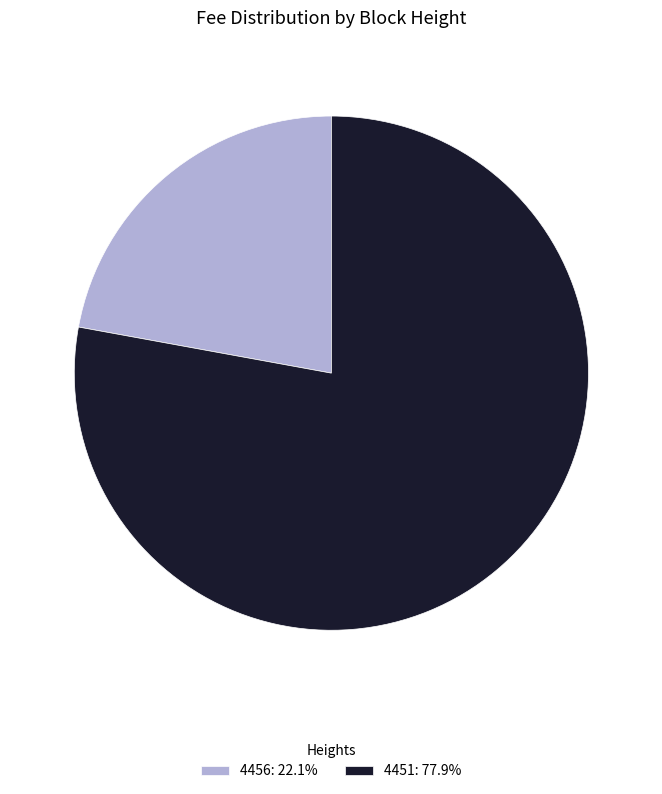

What is the smallest slice in the pie chart?

4456